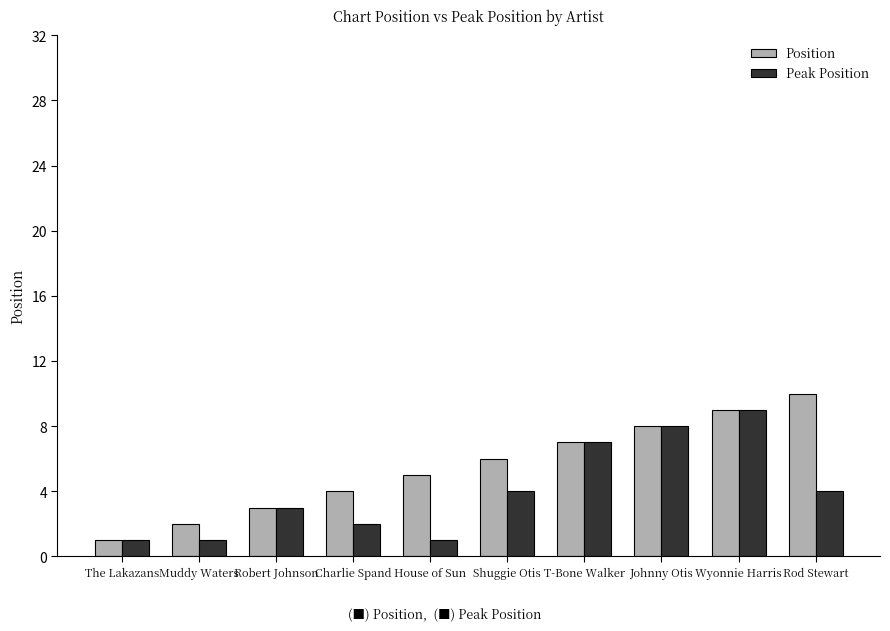

What is the difference between the maximum and minimum values in the Position series?

9